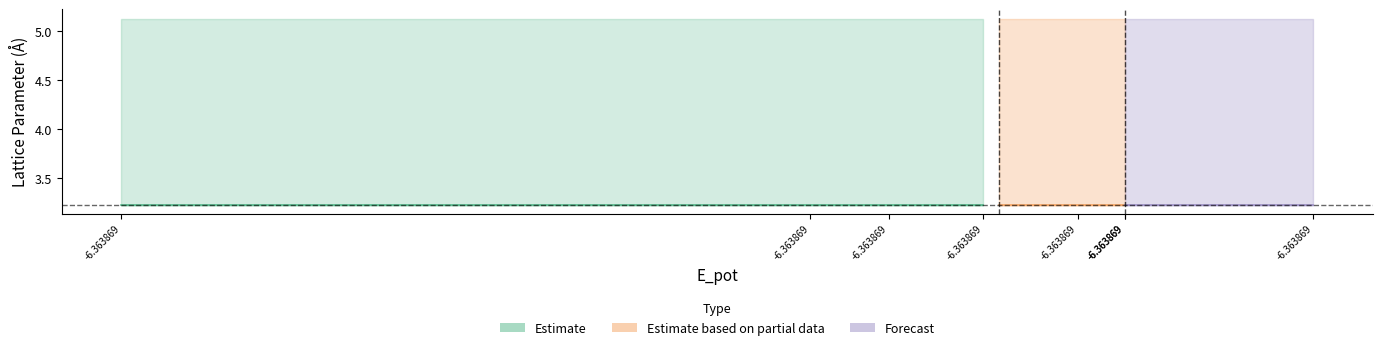

What is the value of the c point at the 19th from the left?

5.1